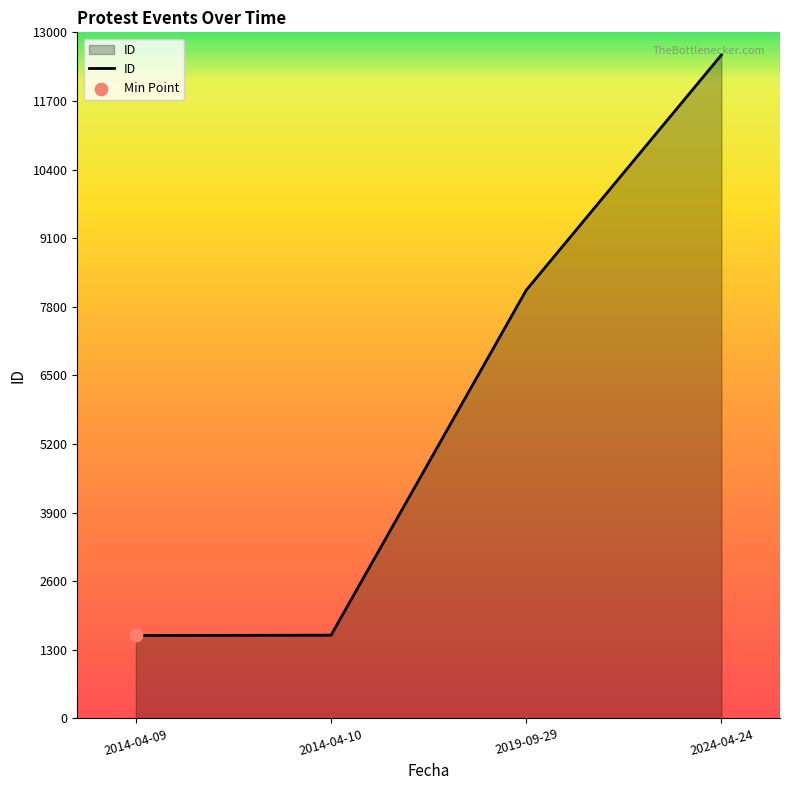

What is the ratio of the value at 2014-04-10 to the value at 2024-04-24?

0.1